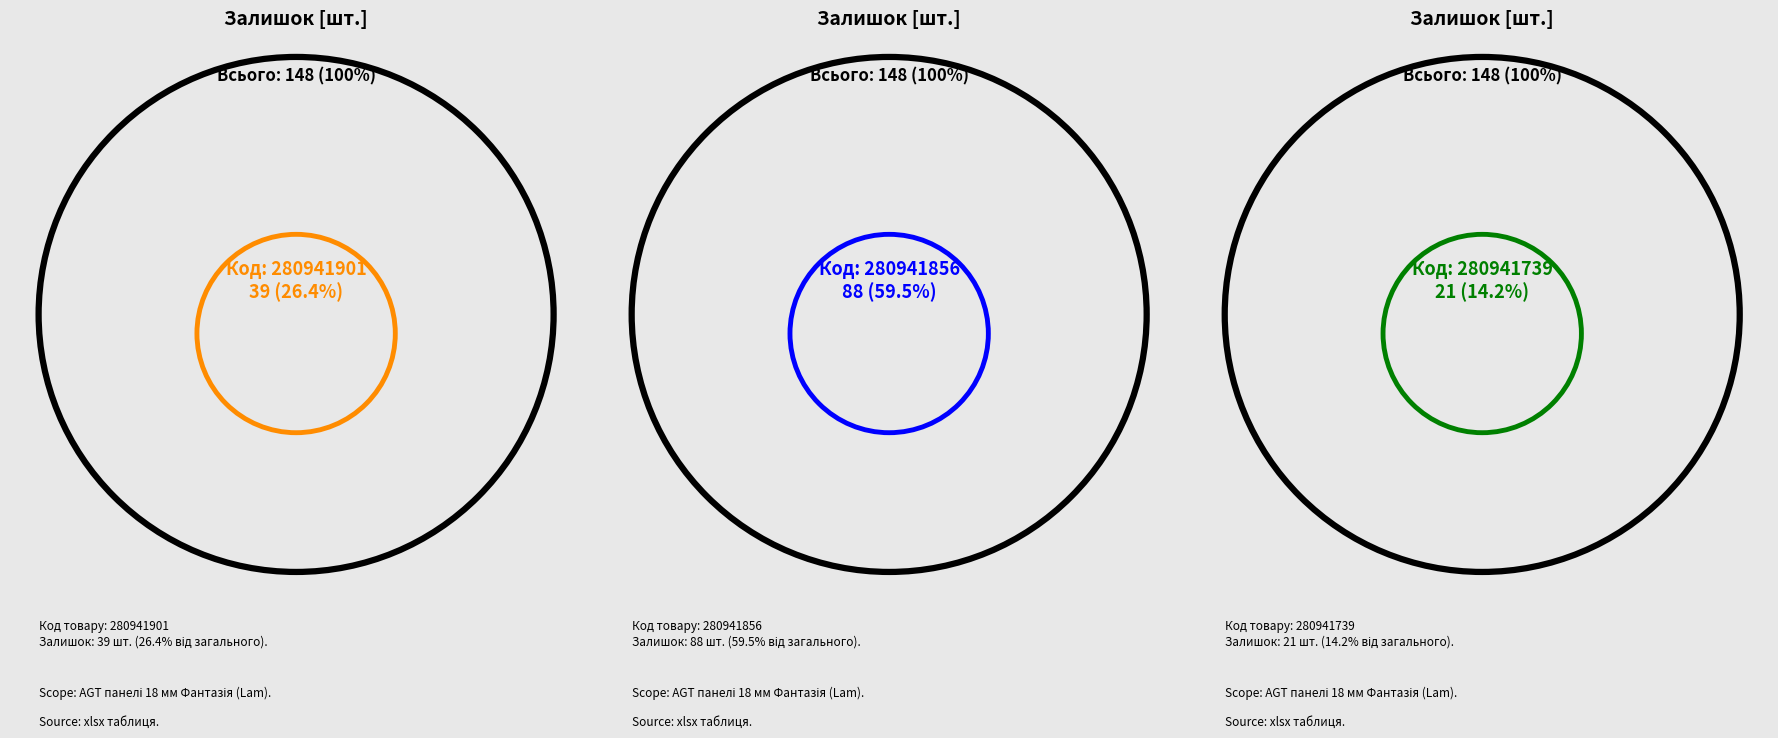

What is the change in value from 280941856 to 280941739?

-67